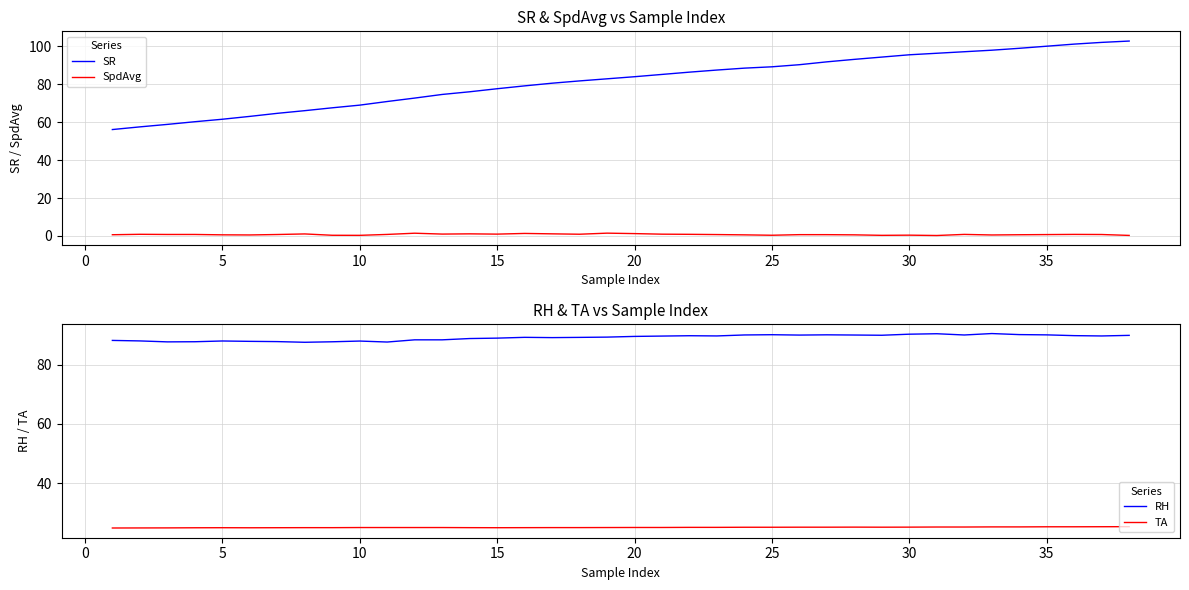

True or false: RH and TA cross at least once.

False